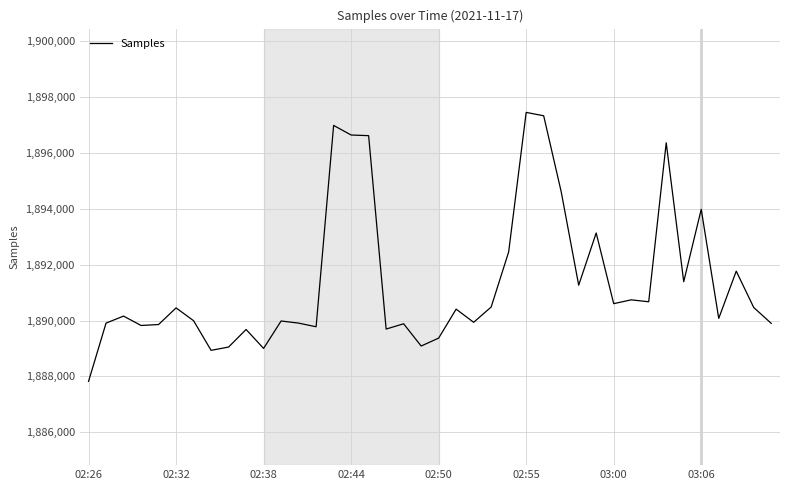

What is the maximum value shown in the chart?

1897451